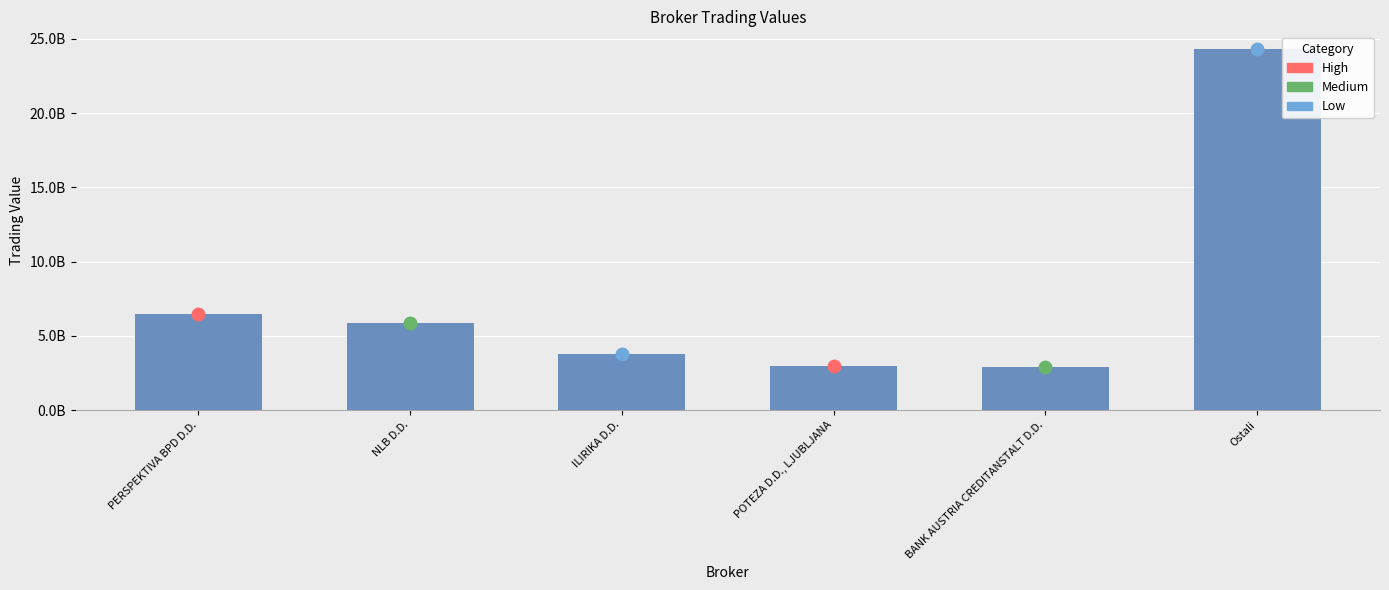

What is the sum of the values at POTEZA D.D., LJUBLJANA and ILIRIKA D.D.?

6776924925.4